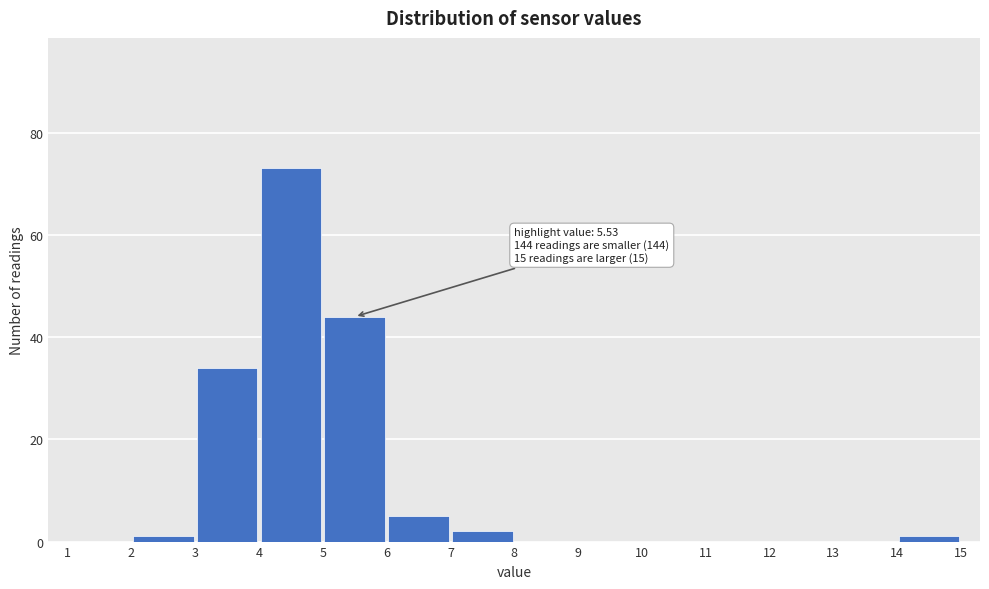

Which range on the x-axis has the tallest bar?

4 to 5